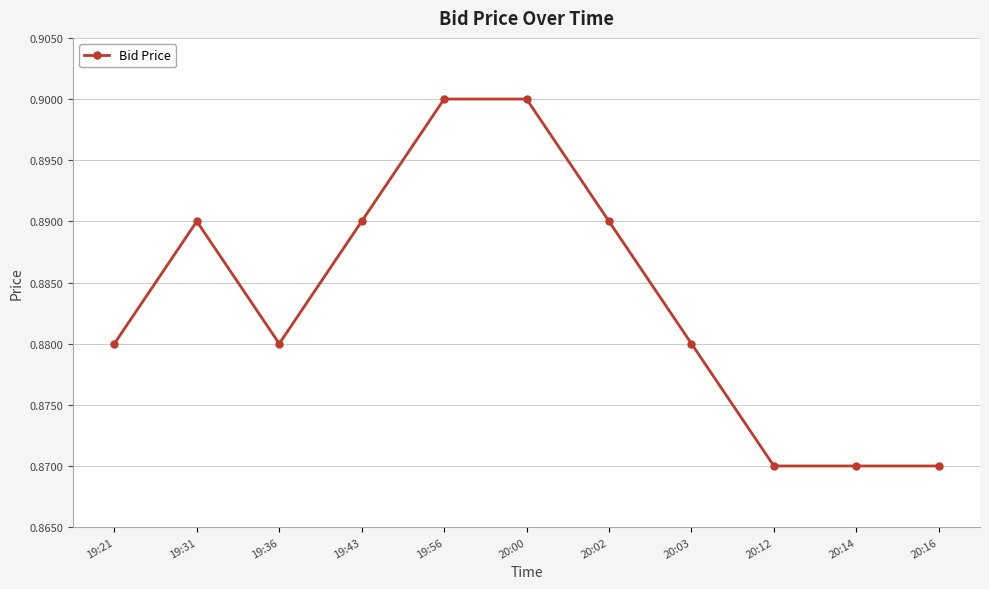

True or false: the data shows 0.9 at 20:14.

True